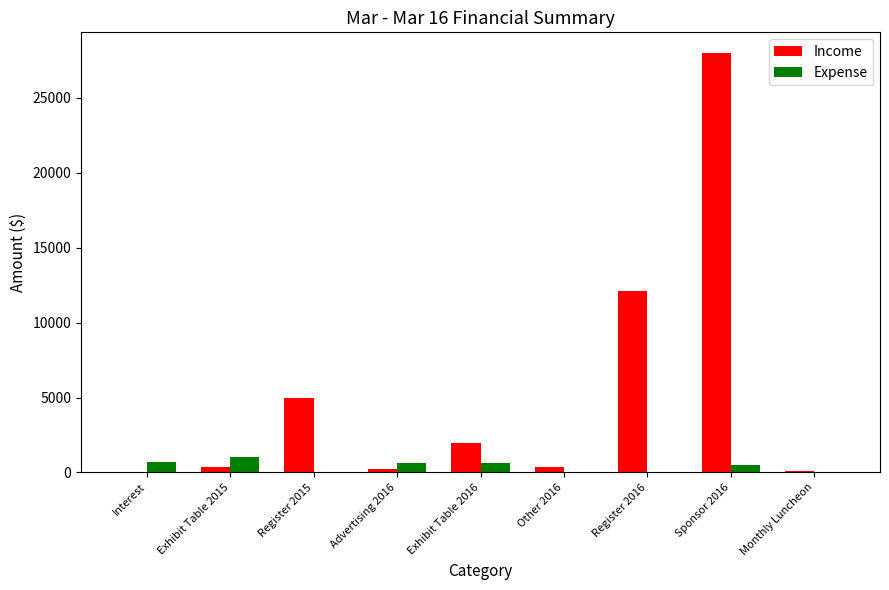

What is the average value of the Expense series?

398.8